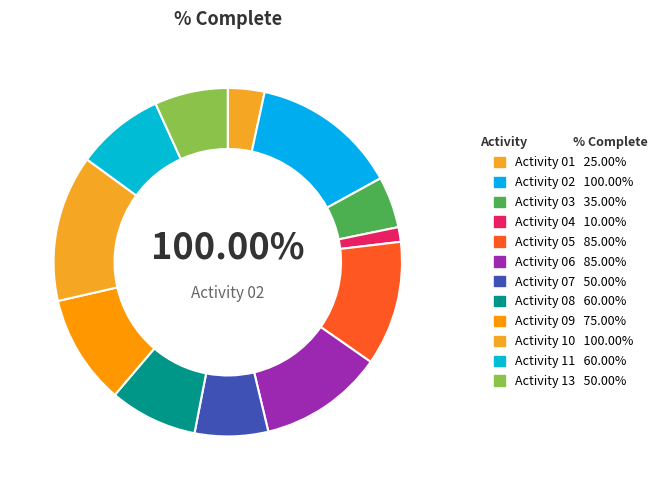

To the nearest percent, what is the average slice percentage?

8%